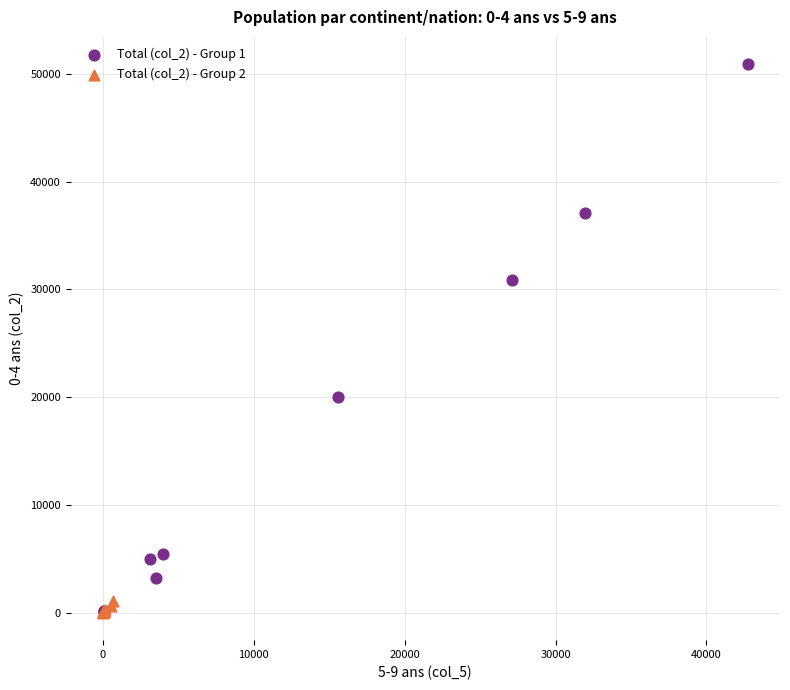

Which series has the widest spread of Y values?

Total (col_2) - Group 1